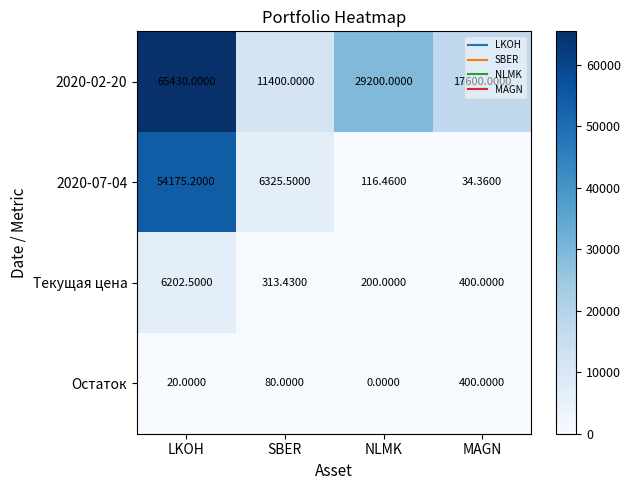

List the series in order of their peak value, highest first.

2020-02-20, 2020-07-04, Текущая цена, Остаток